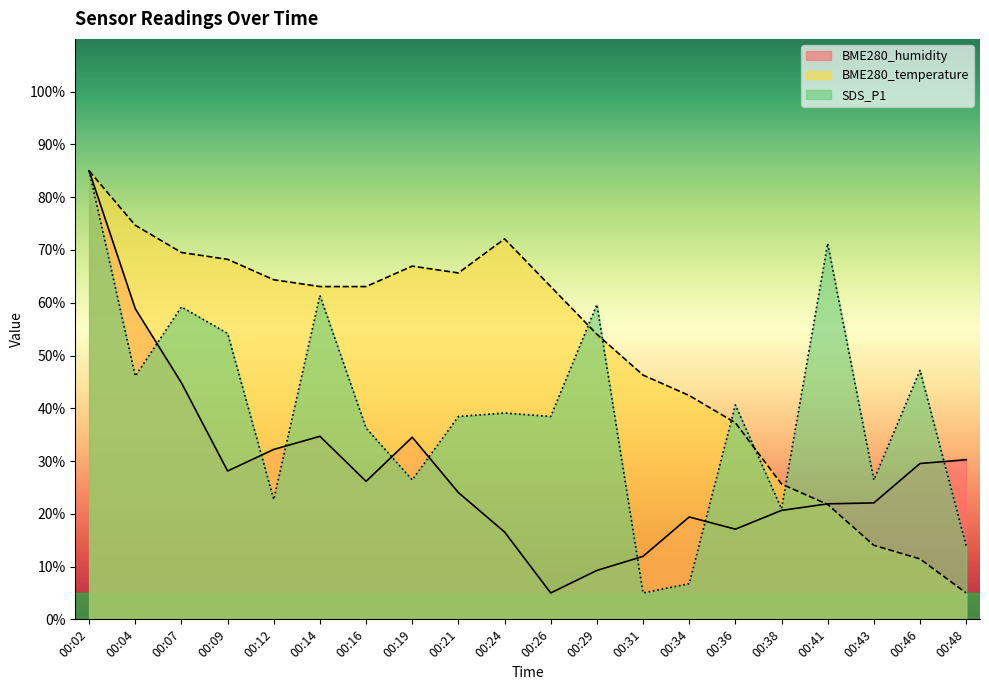

How many data points in BME280_temperature are less than 63?

9